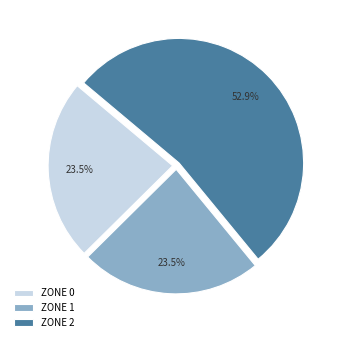

Is there a majority slice in this chart?

Yes